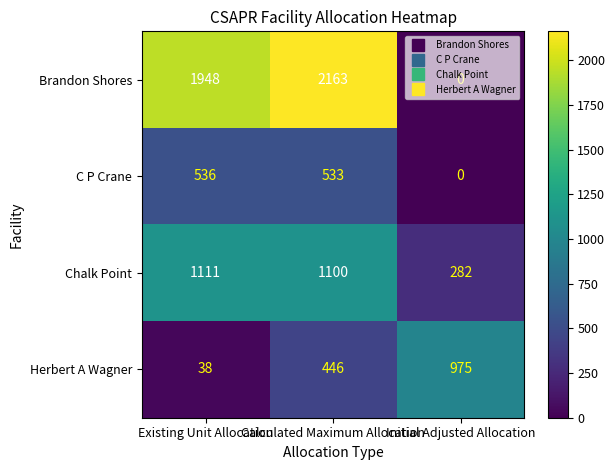

At Calculated Maximum Allocation, list the series in order from largest to smallest.

Brandon Shores, Chalk Point, C P Crane, Herbert A Wagner